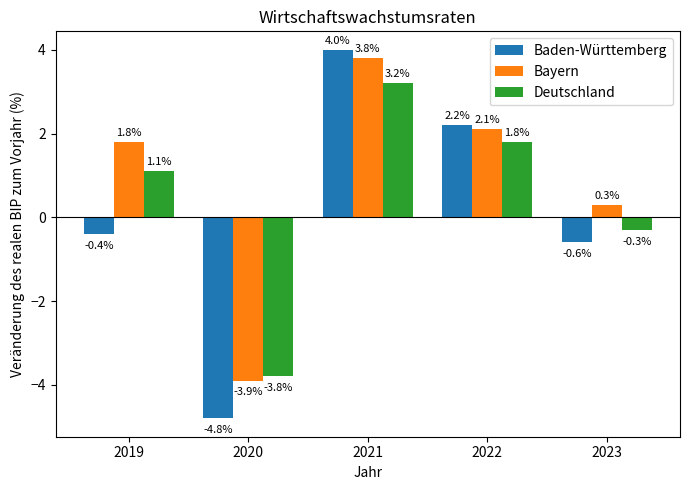

Is it true that Bayern equals 2.1 at 2022?

True